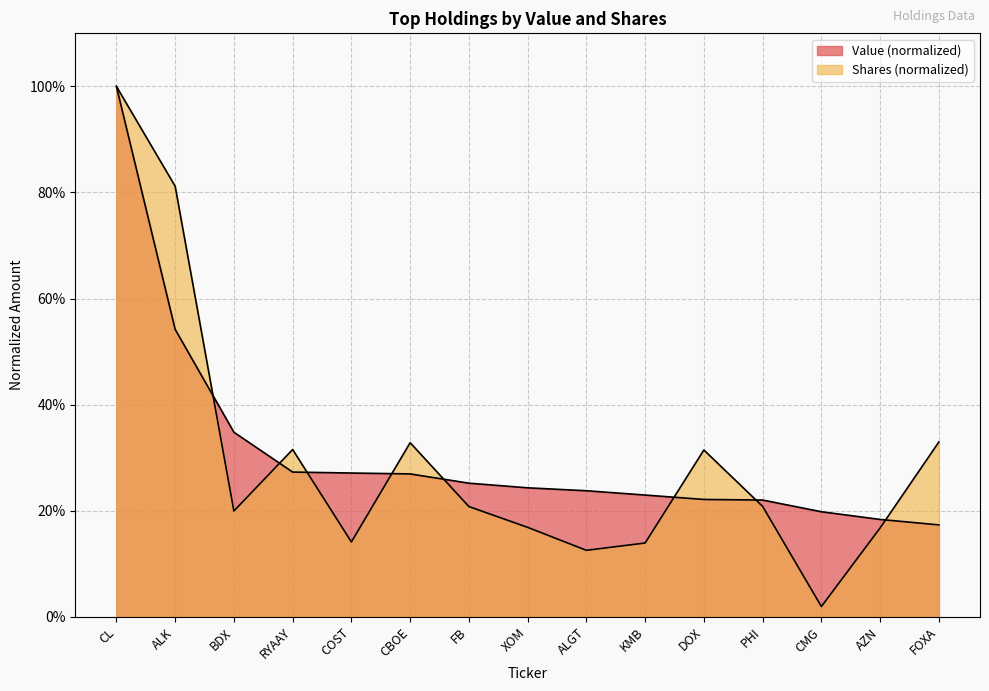

At which label does Shares or principal amount reach its peak?

CL